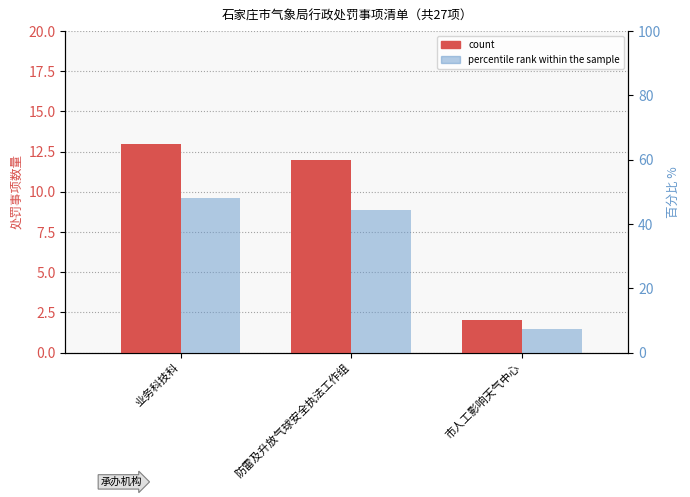

What are all the series names shown in the legend?

count, percentile rank within the sample